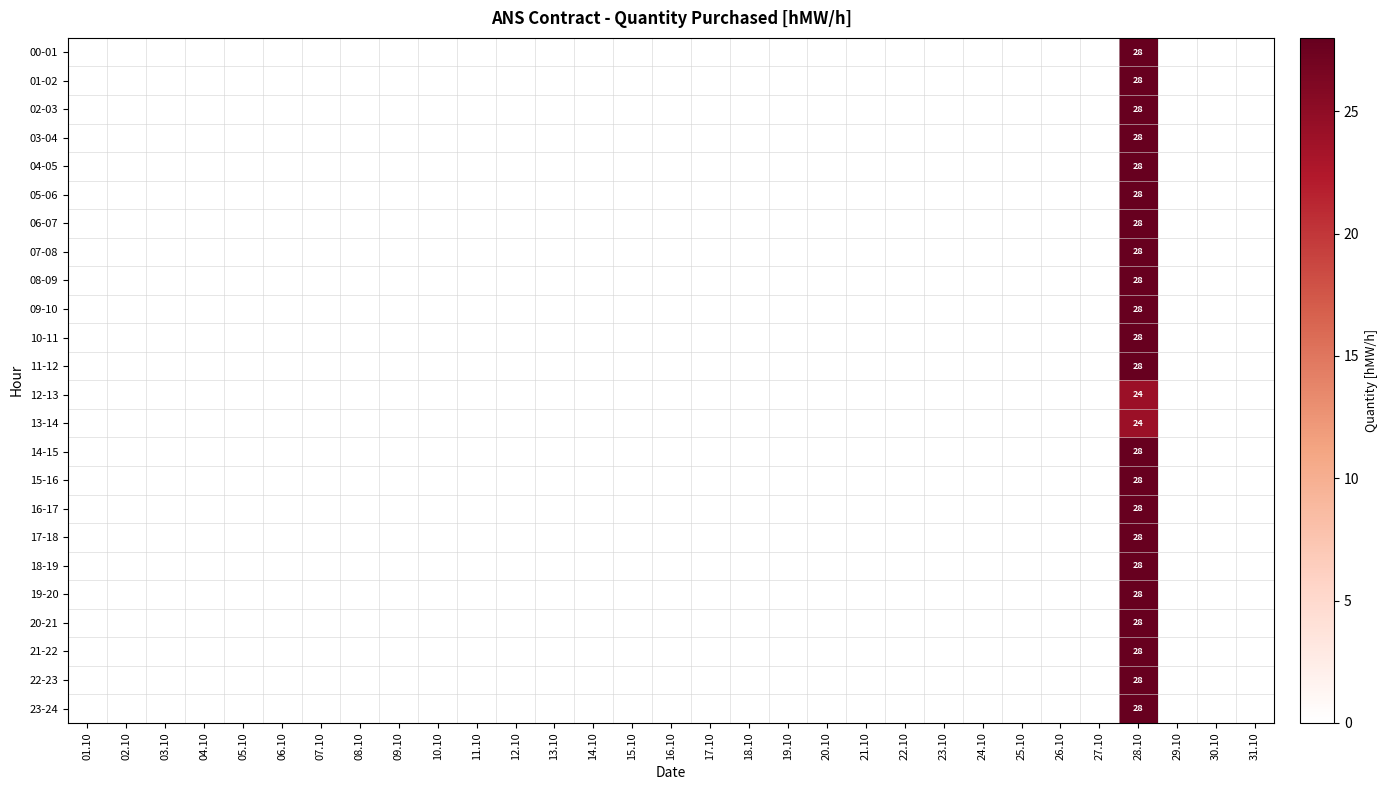

Rank the categories by 11-12 value from highest to lowest.

28.10, 01.10, 02.10, 03.10, 04.10, 05.10, 06.10, 07.10, 08.10, 09.10, 10.10, 11.10, 12.10, 13.10, 14.10, 15.10, 16.10, 17.10, 18.10, 19.10, 20.10, 21.10, 22.10, 23.10, 24.10, 25.10, 26.10, 27.10, 29.10, 30.10, 31.10